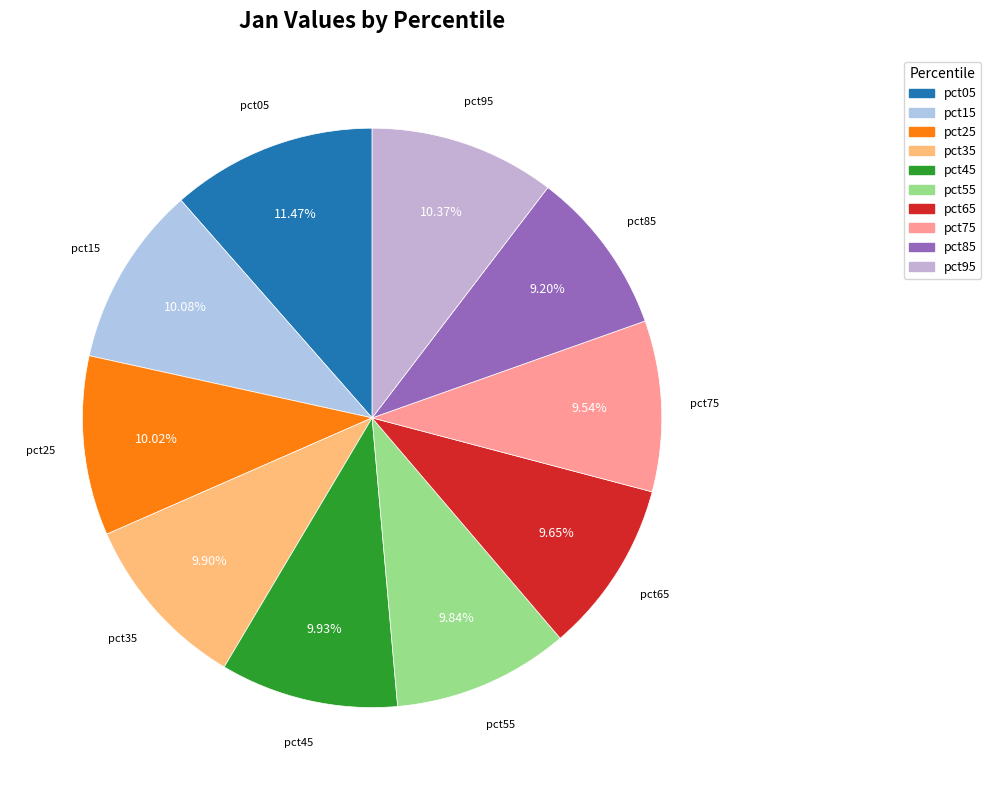

Does any single category account for the majority?

No